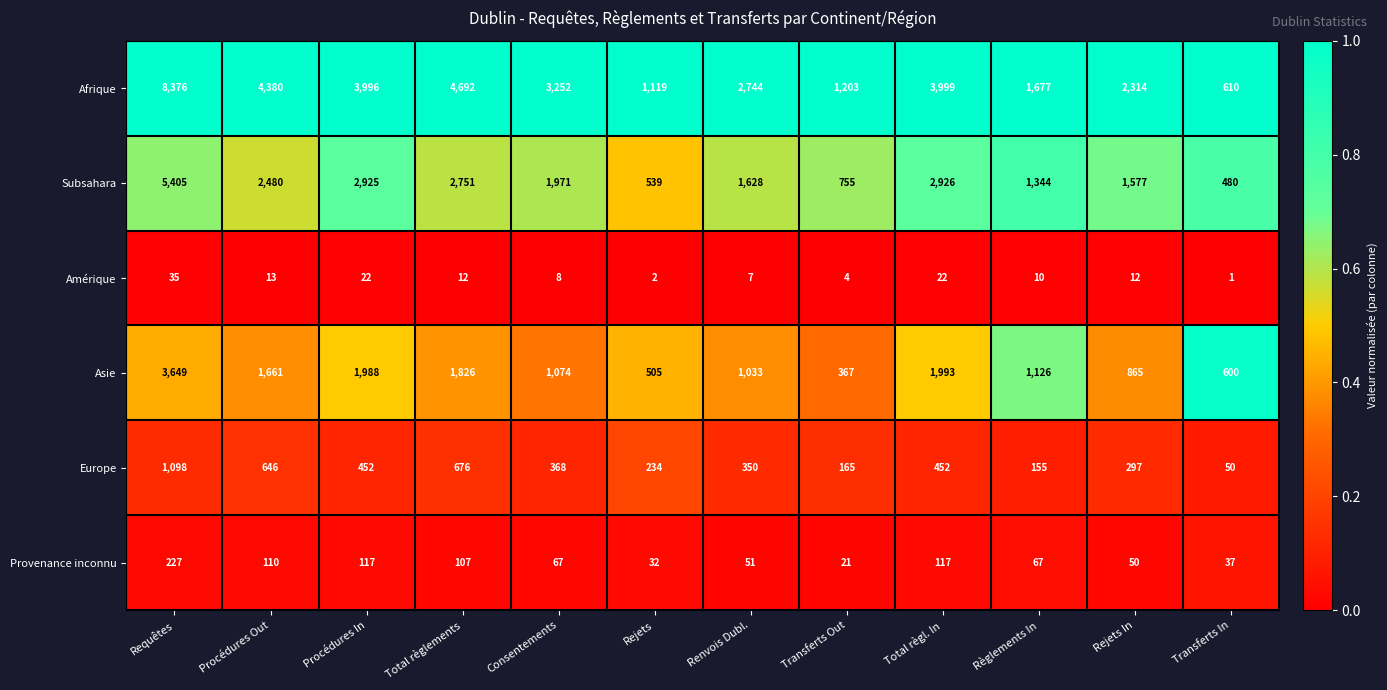

The Afrique series shows 299 at Transferts Out. True or false?

False